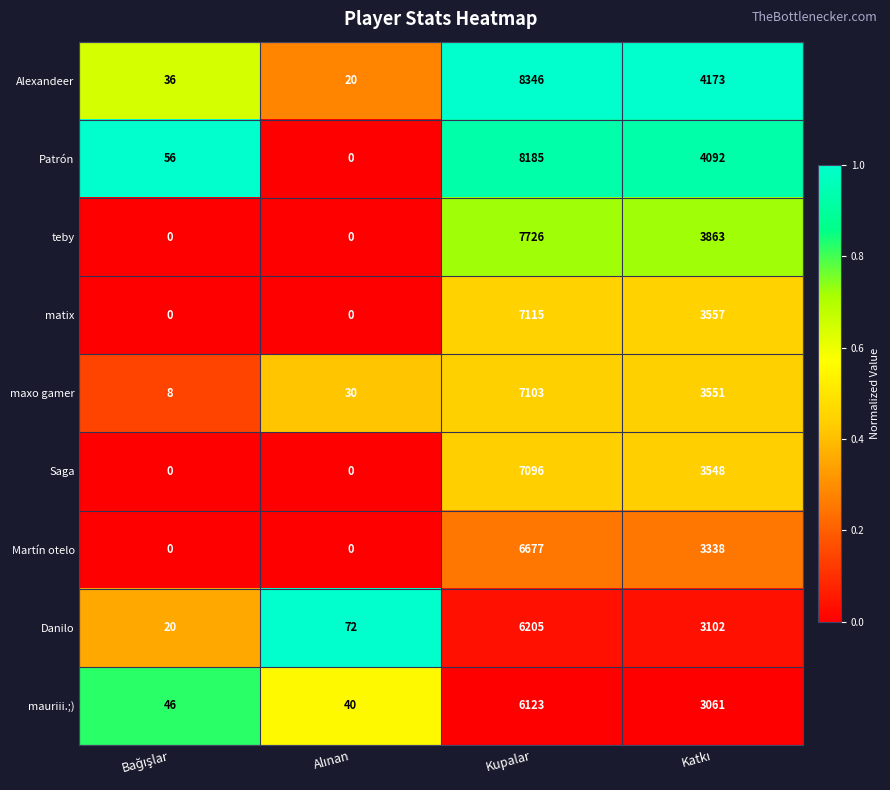

What is the lowest value of the maxo gamer series?

8